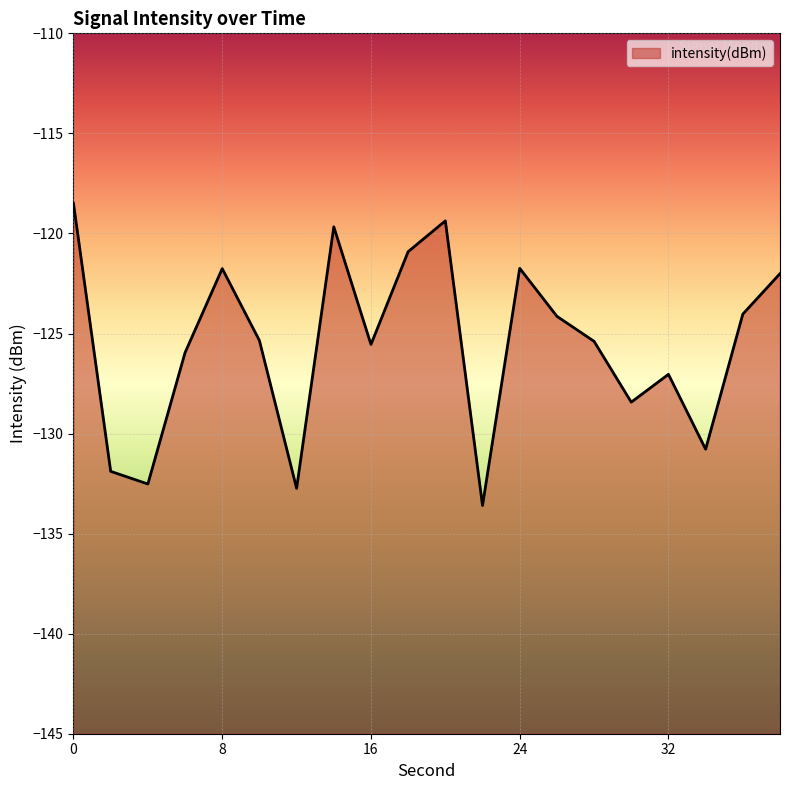

What is the value of the 11th point from the left?

-119.4